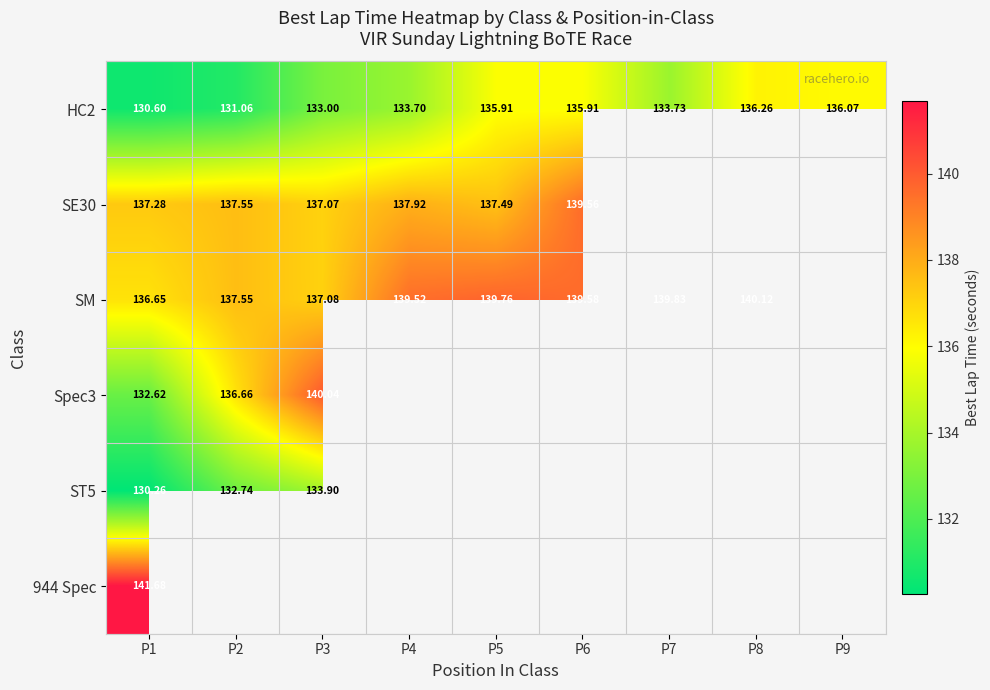

Which series has the largest total across all categories?

HC2